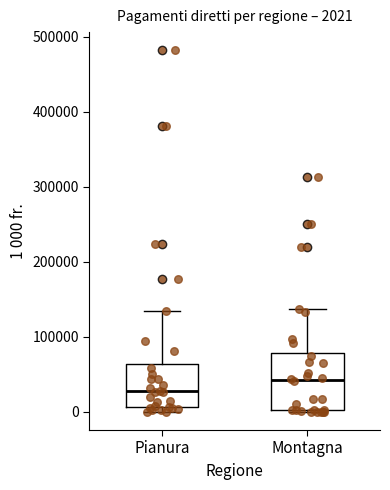

Which box's median line is the highest?

Montagna